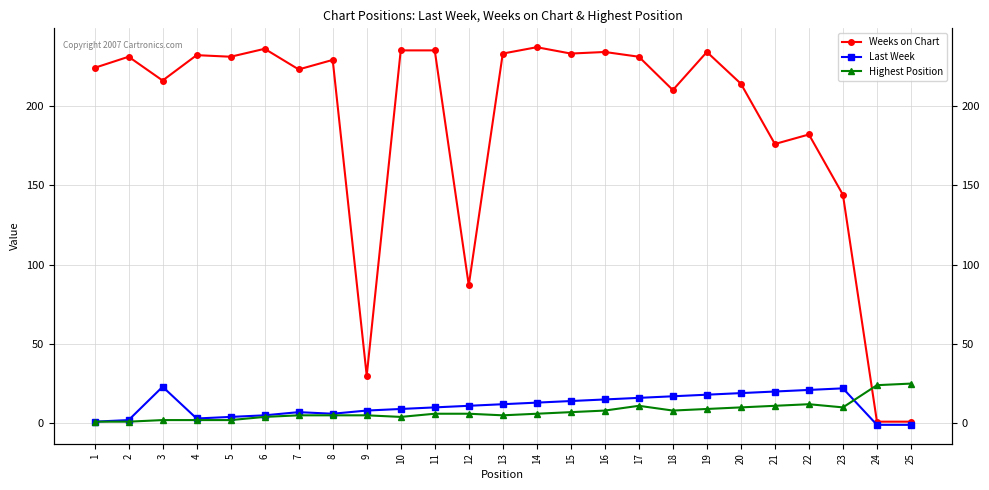

Which series ends up on top after the final intersection of Highest Position and Weeks on Chart?

Highest Position